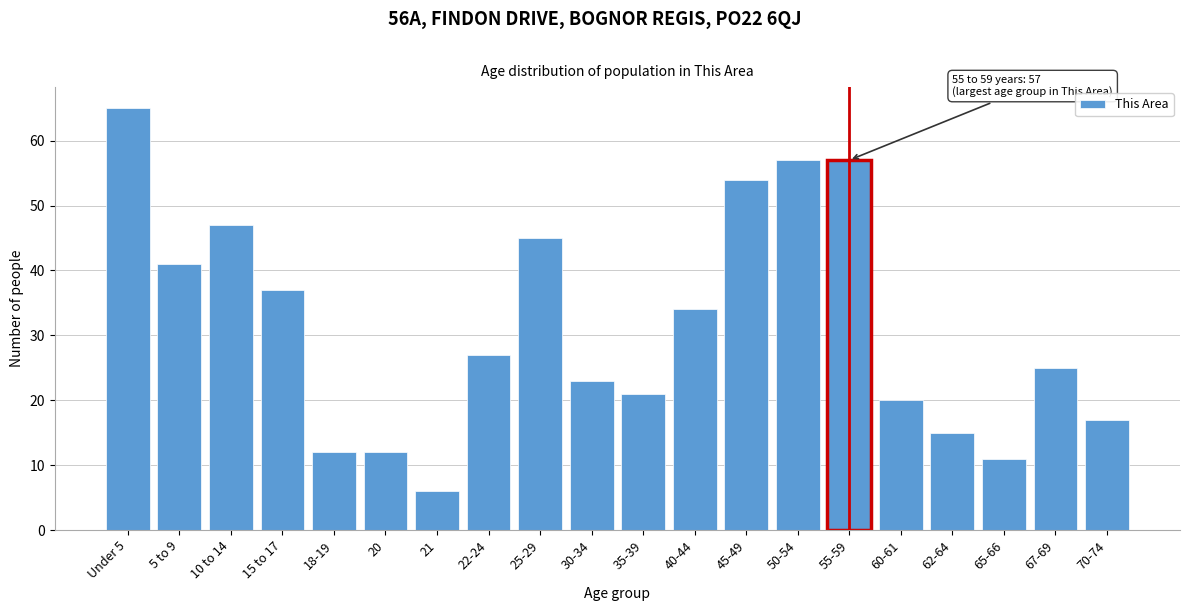

Reading left to right, list all the values displayed in this chart.

Under 5=65	5 to 9=41	10 to 14=47	15 to 17=37	18-19=12	20=12	21=6	22-24=27	25-29=45	30-34=23	35-39=21	40-44=34	45-49=54	50-54=57	55-59=57	60-61=20	62-64=15	65-66=11	67-69=25	70-74=17